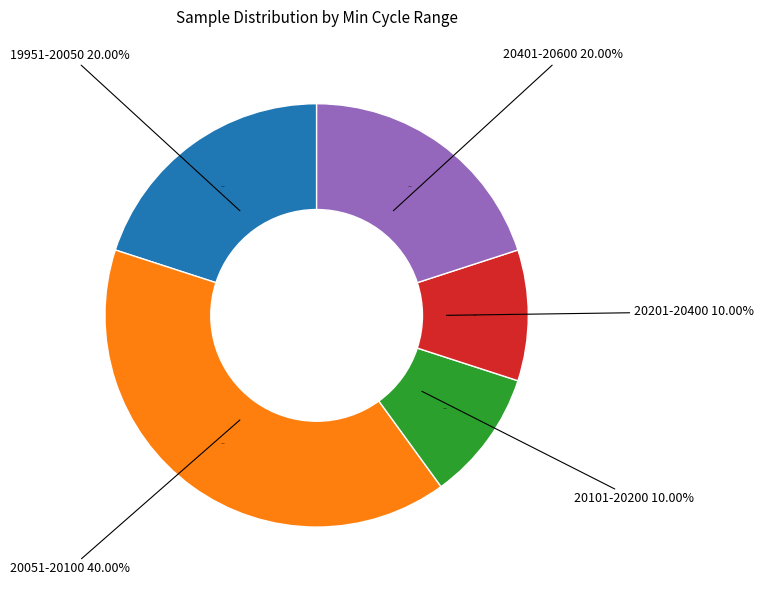

Does 29/20046 account for over 50% of the chart?

No